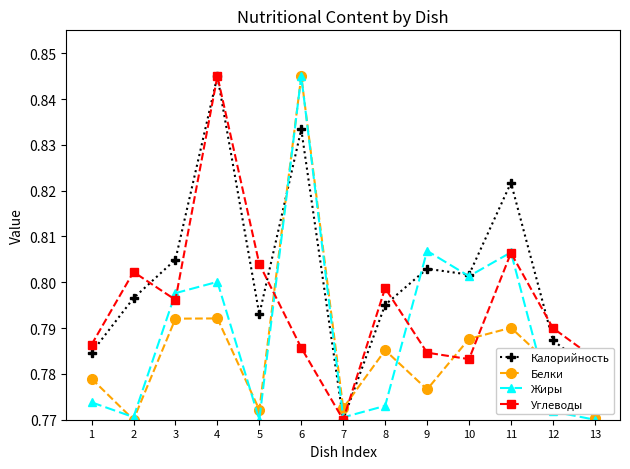

At which category is the sum across all series the highest?

6